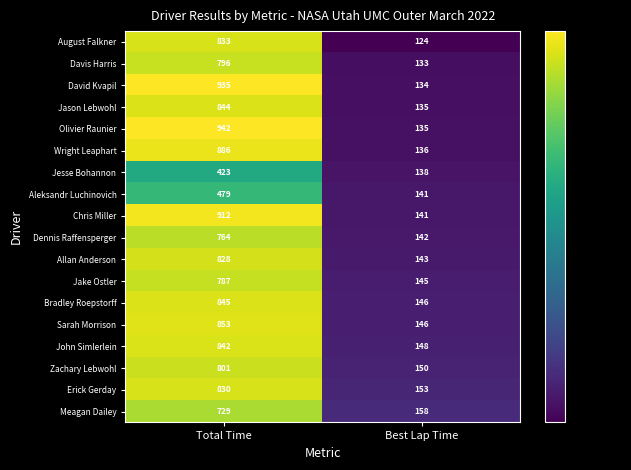

Which label corresponds to the smallest value in the chart?

Best Lap Time